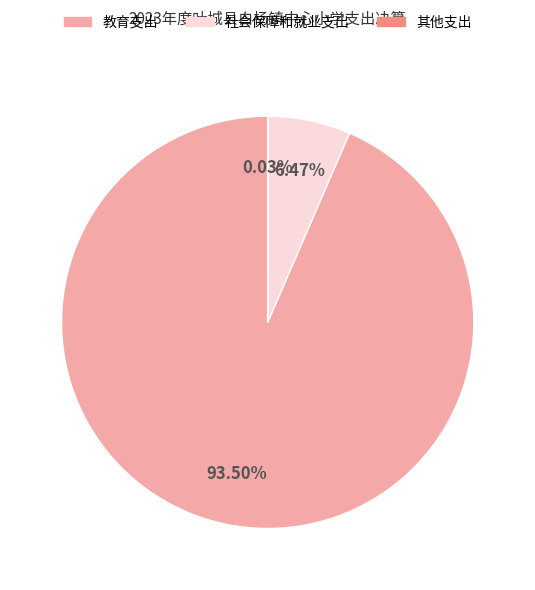

To the nearest percent, what is the difference between the largest and smallest slice percentages?

93%